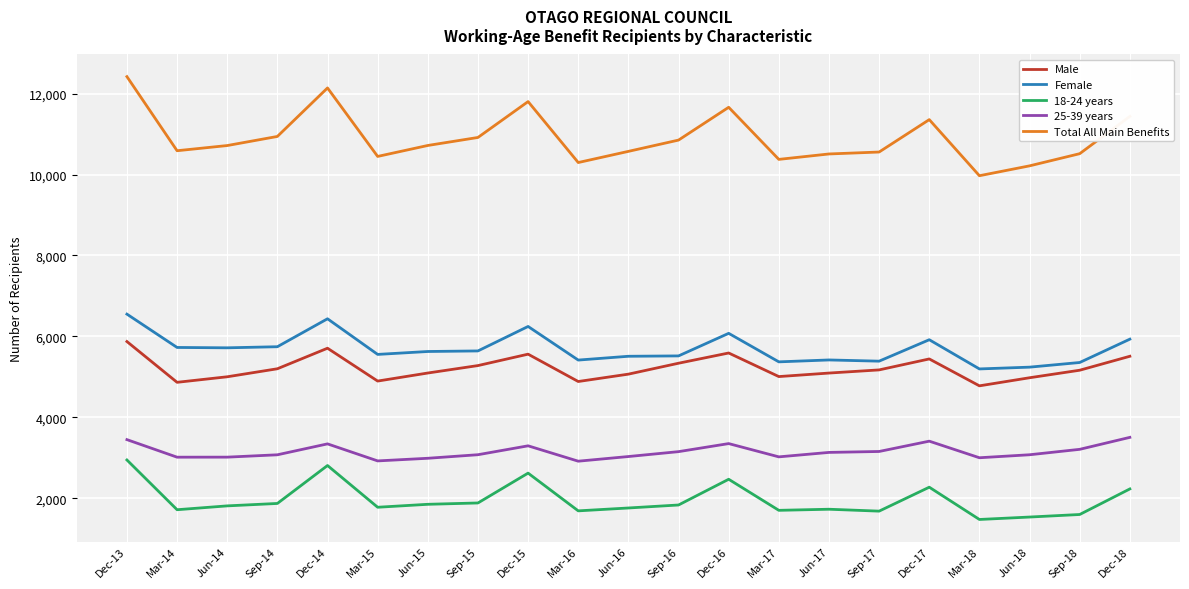

True or false: 25-39 years has more than 0 points higher than both neighbors.

True